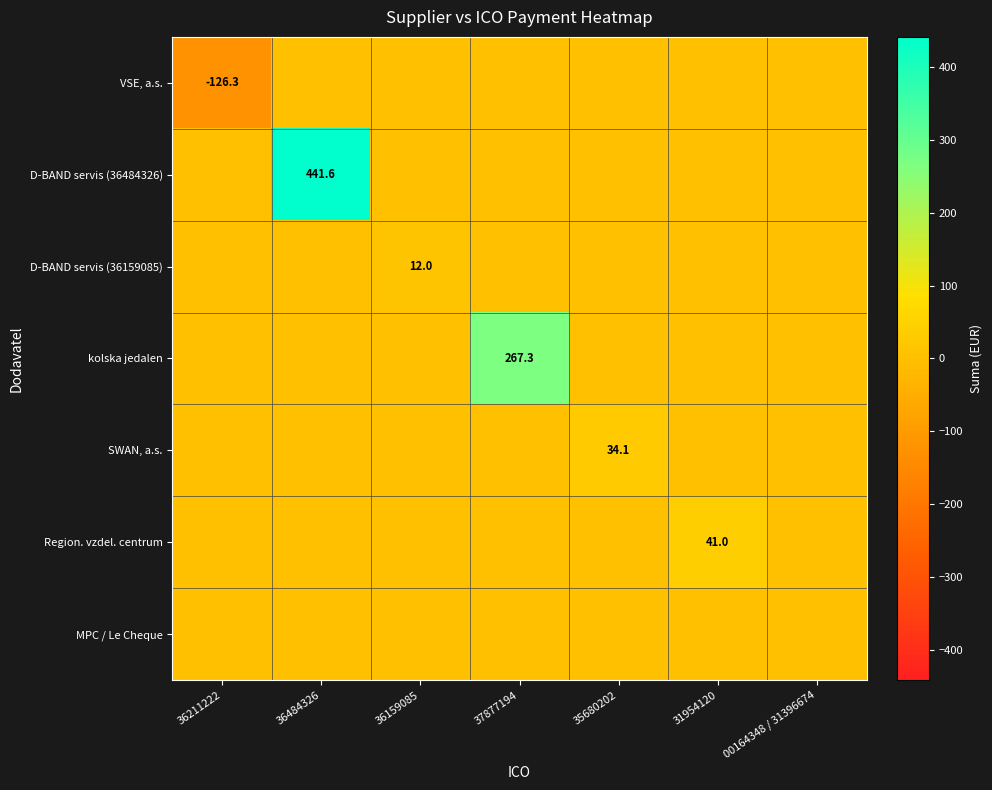

True or false: Region. vzdel. centrum has a value of 63.2 at 31954120.

False